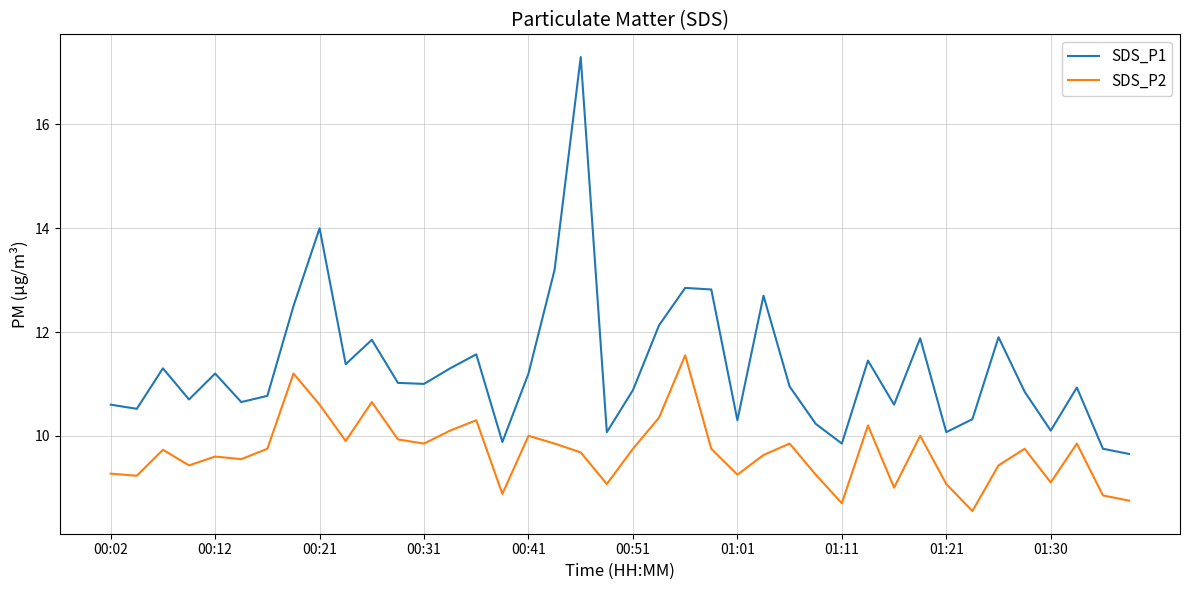

Which series has the largest total across all categories?

SDS_P1